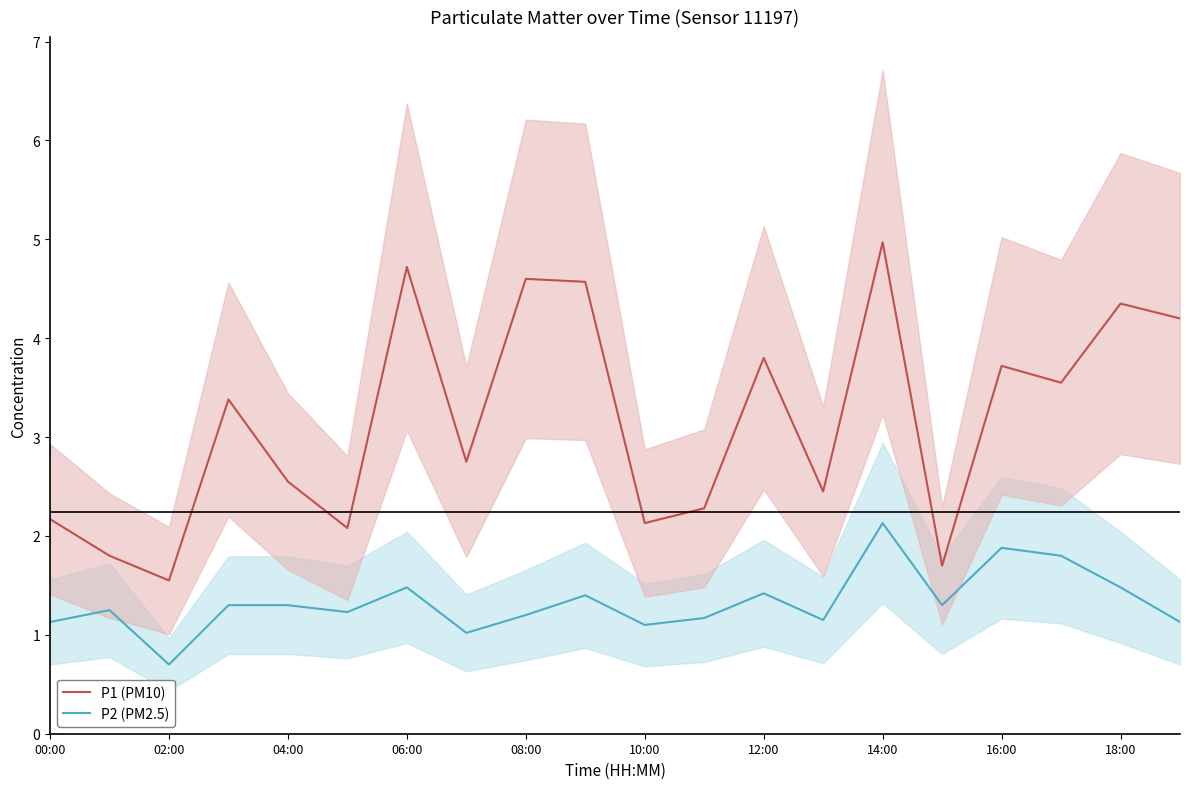

True or false: P1 (PM10) has a value of 3.0 at 10:00.

False